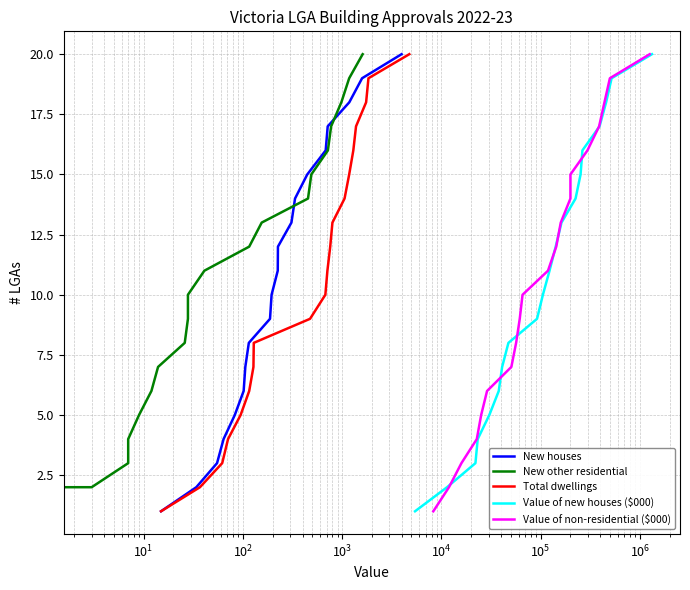

Reading right to left, transcribe all the data shown in this chart.

New houses: 20	19	18	17	16	15	14	13	12	11	10	9	8	7	6	5	4	3	2	1
New other residential: 20	19	18	17	16	15	14	13	12	11	10	9	8	7	6	5	4	3	2	1
Total dwellings: 20	19	18	17	16	15	14	13	12	11	10	9	8	7	6	5	4	3	2	1
Value of new houses ($000): 20	19	18	17	16	15	14	13	12	11	10	9	8	7	6	5	4	3	2	1
Value of non-residential ($000): 20	19	18	17	16	15	14	13	12	11	10	9	8	7	6	5	4	3	2	1